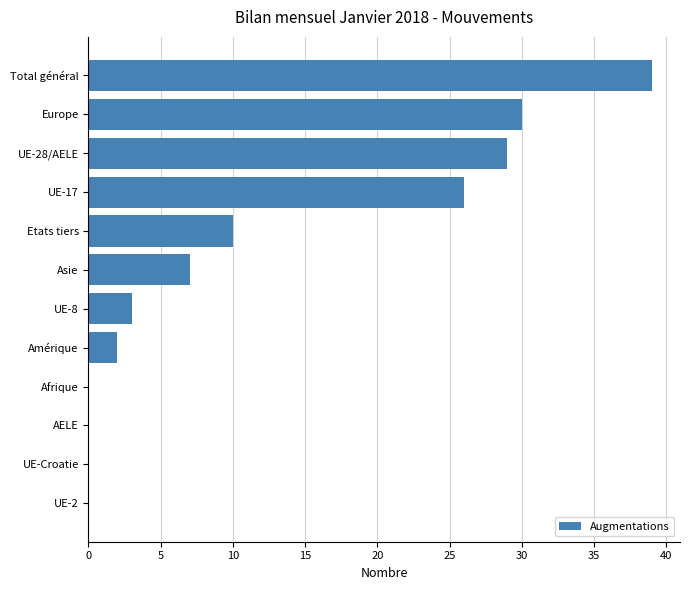

Reading top to bottom, list all the values displayed in this chart.

Total général=39	Europe=30	UE-28/AELE=29	UE-17=26	Etats tiers=10	Asie=7	UE-8=3	Amérique=2	Afrique=0	AELE=0	UE-Croatie=0	UE-2=0